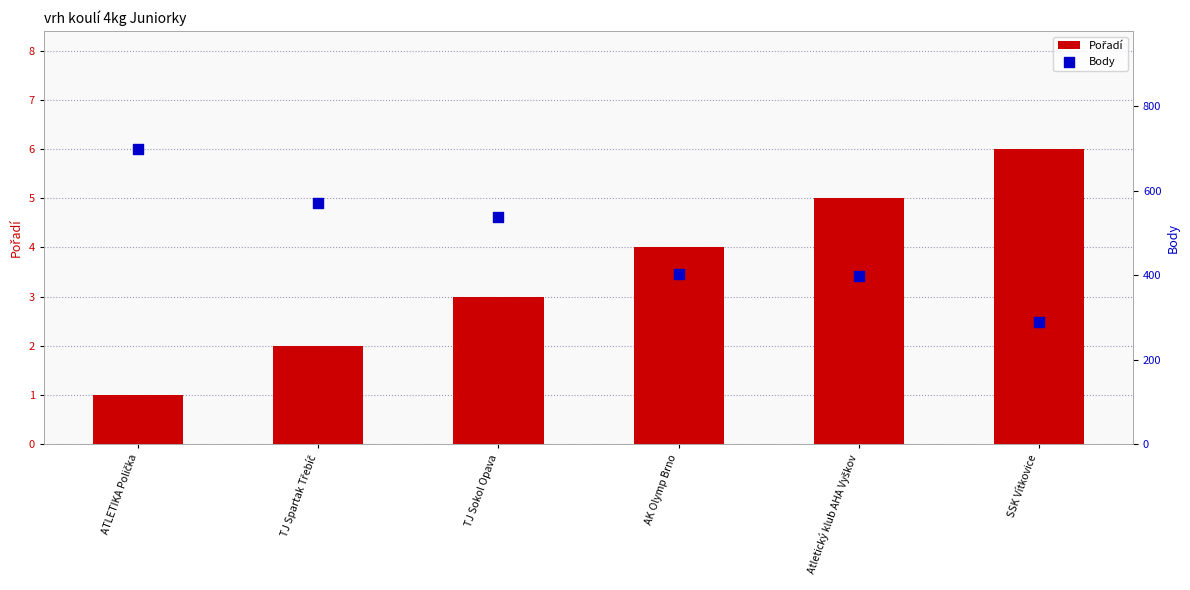

Which series contains the highest Y value?

Body